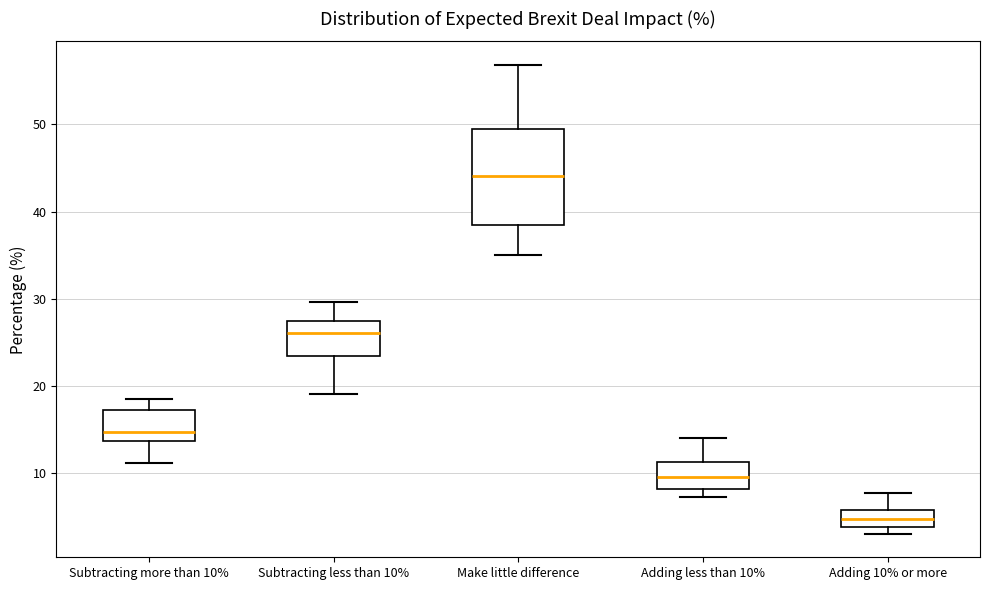

Comparing the boxes themselves (not the whiskers), which one is the tallest?

Make little difference